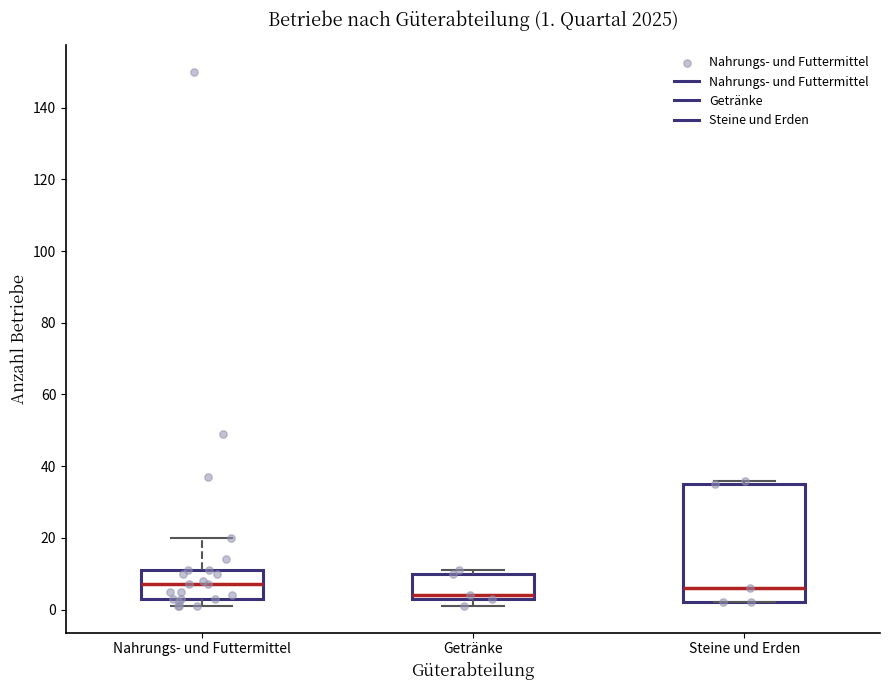

Which box is the tallest, from its lower edge to its upper edge?

Steine und Erden